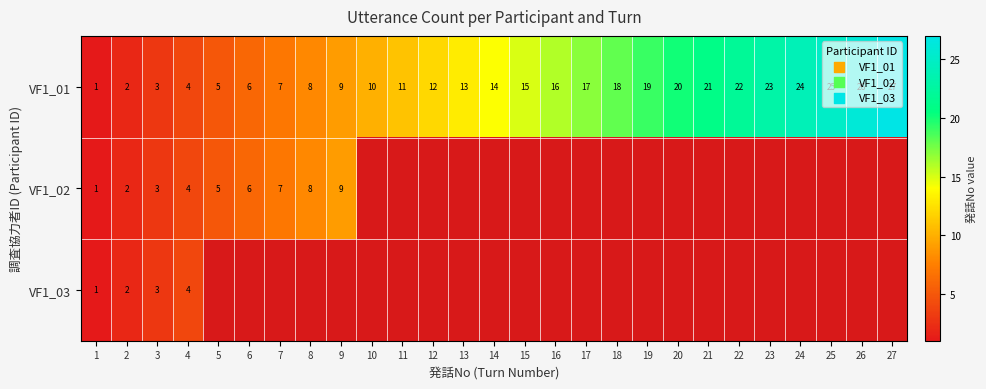

Where is VF1_01 nearest to the value 14?

14